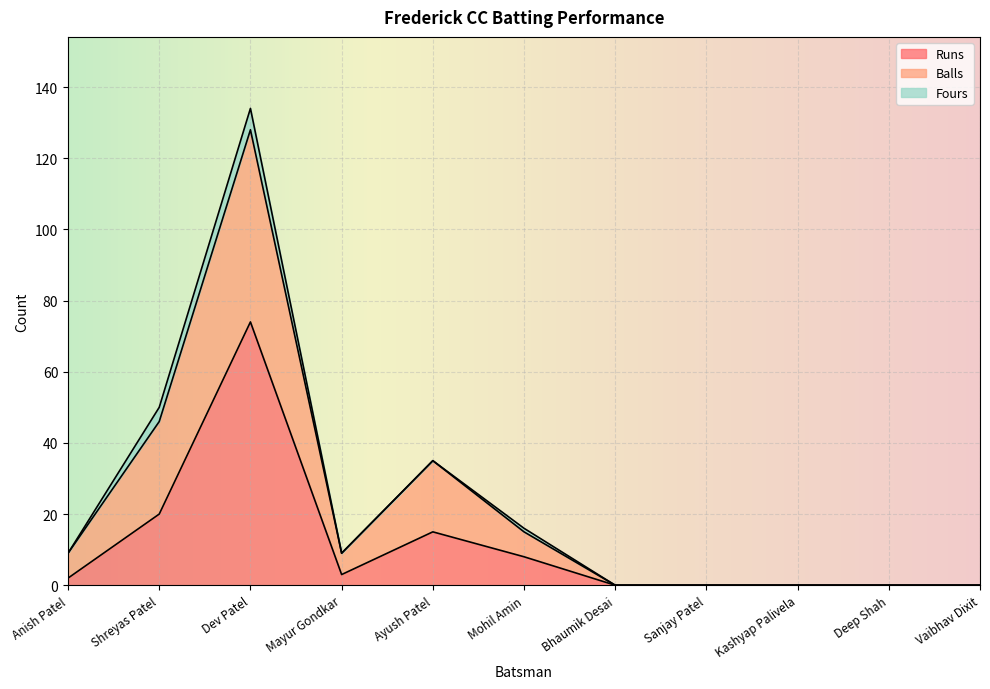

What is the sum of all Runs values?

122